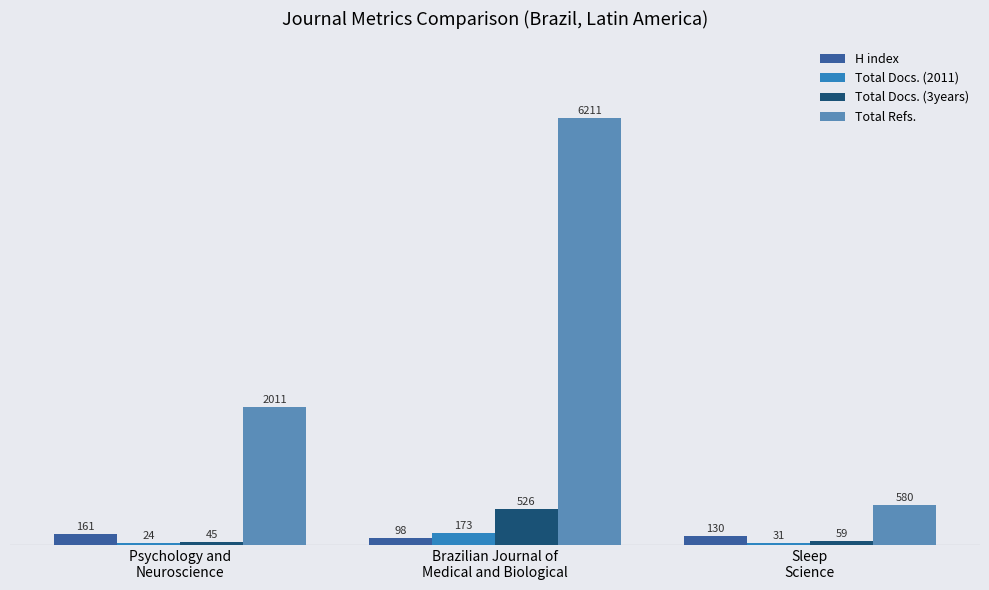

Which series has the largest total across all categories?

Total Refs.